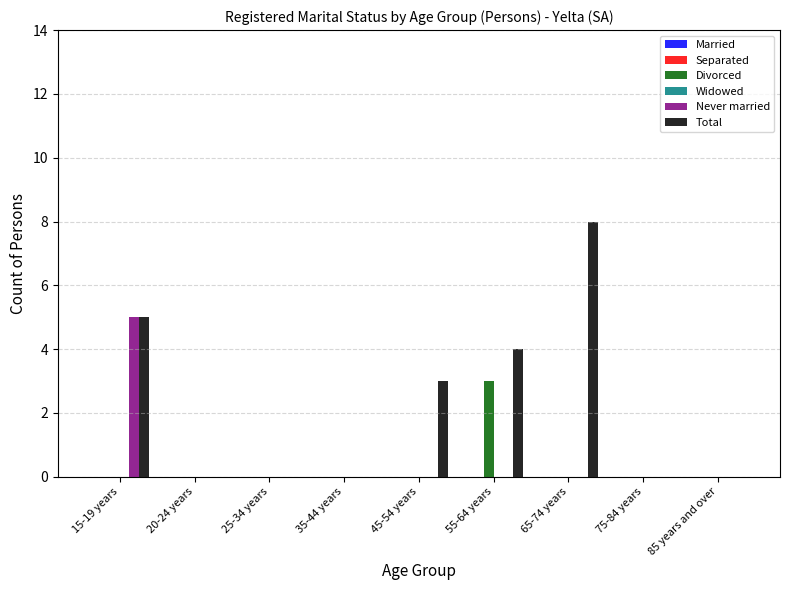

Reading left to right, transcribe all the data shown in this chart.

Divorced: 15-19 years=0	20-24 years=0	25-34 years=0	35-44 years=0	45-54 years=0	55-64 years=3	65-74 years=0	75-84 years=0	85 years and over=0
Never married: 15-19 years=5	20-24 years=0	25-34 years=0	35-44 years=0	45-54 years=0	55-64 years=0	65-74 years=0	75-84 years=0	85 years and over=0
Total: 15-19 years=5	20-24 years=0	25-34 years=0	35-44 years=0	45-54 years=3	55-64 years=4	65-74 years=8	75-84 years=0	85 years and over=0